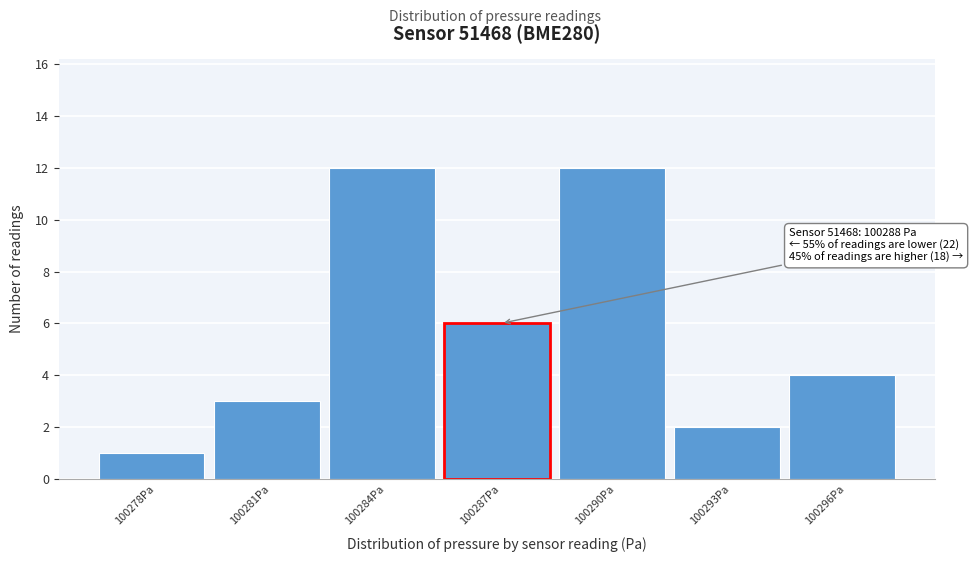

Reading left to right, what are all the values shown in this chart?

100278Pa=1	100281Pa=3	100284Pa=12	100287Pa=6	100290Pa=12	100293Pa=2	100296Pa=4